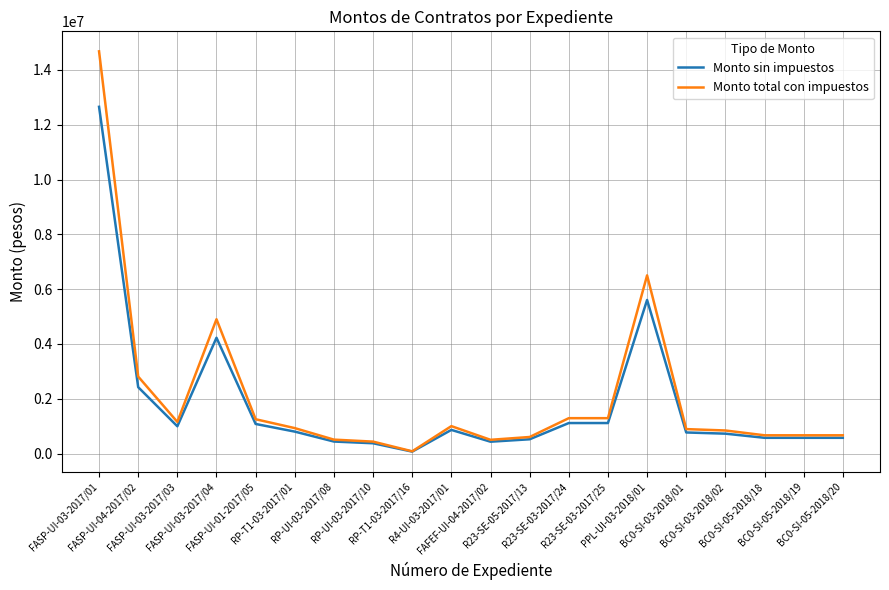

Which series has the widest spread of values?

Monto total con impuestos